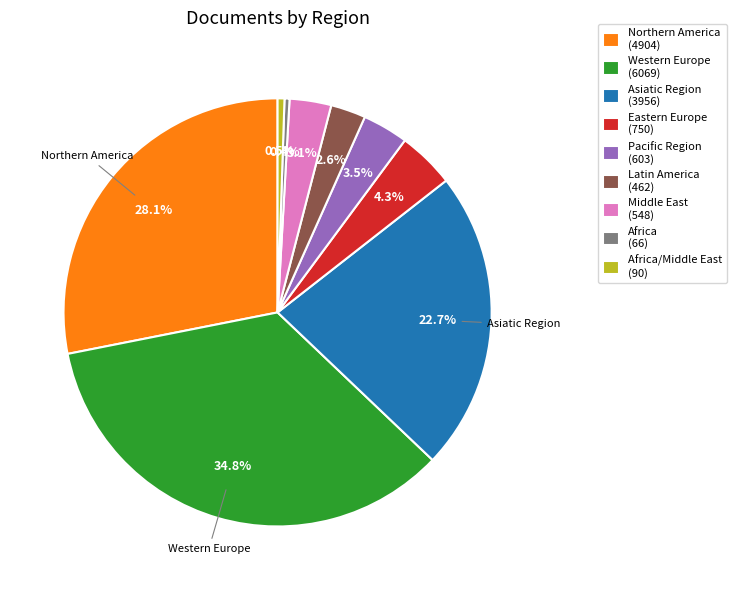

Does Western Europe (6069) represent more than half of the total?

No